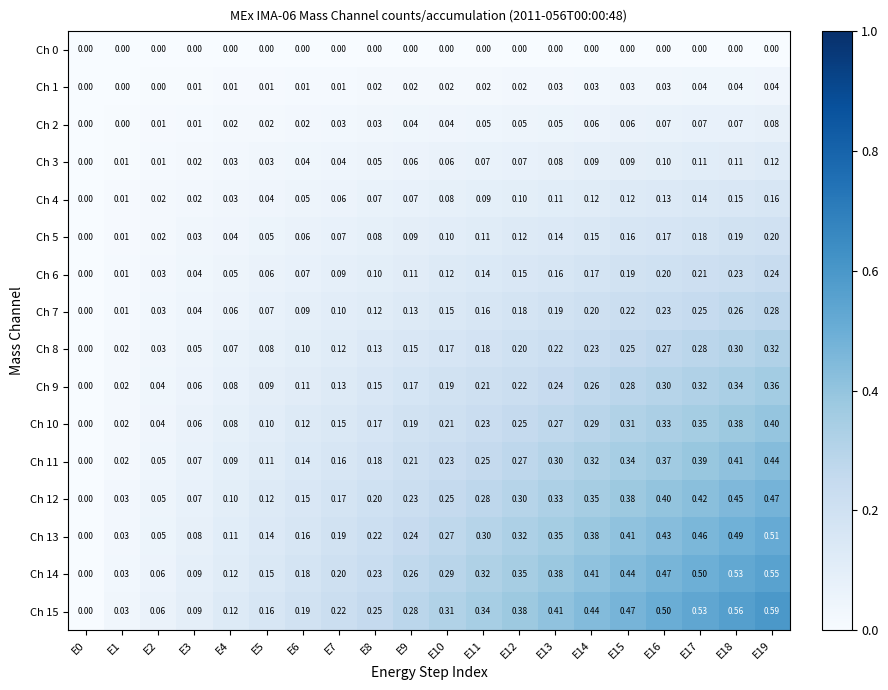

List the series in order of their peak value, highest first.

Ch 15, Ch 14, Ch 13, Ch 12, Ch 11, Ch 10, Ch 9, Ch 8, Ch 7, Ch 6, Ch 5, Ch 4, Ch 3, Ch 2, Ch 1, Ch 0